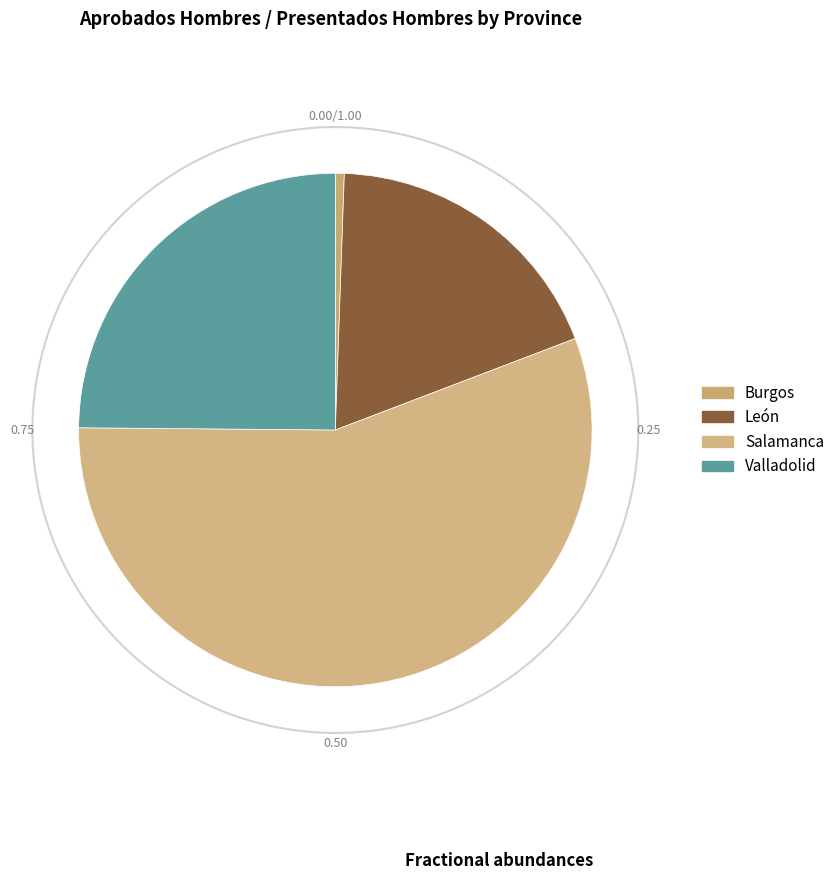

Rank the categories by value from highest to lowest.

Salamanca, Valladolid, León, Burgos